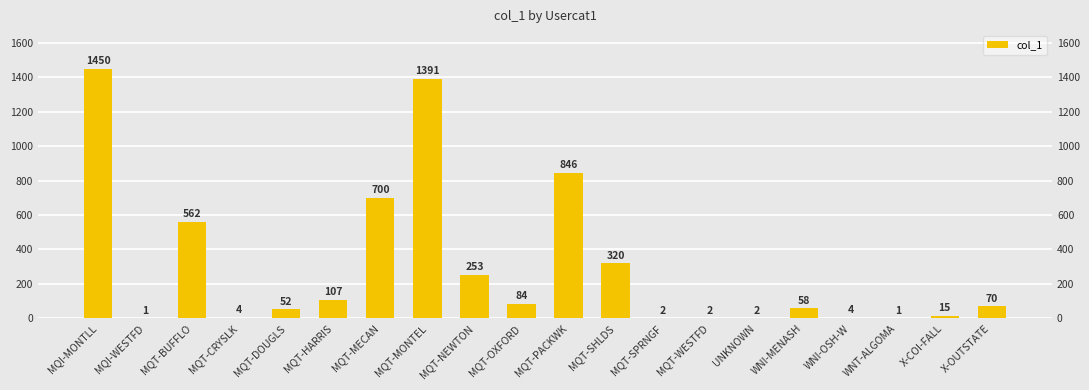

Where is the data nearest to the value 725?

MQT-MECAN